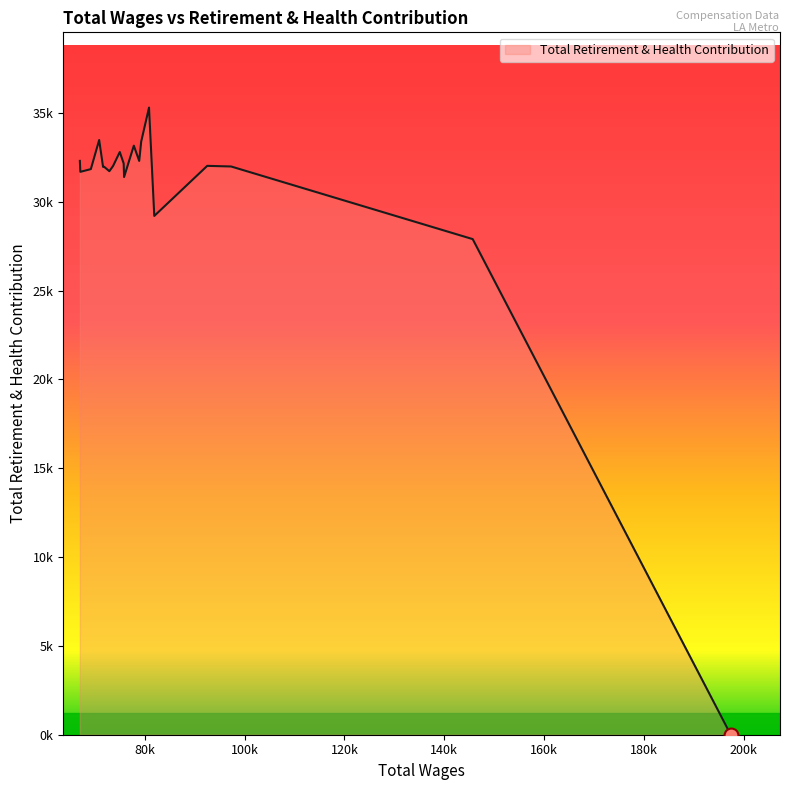

Does the chart have visible grid lines?

No